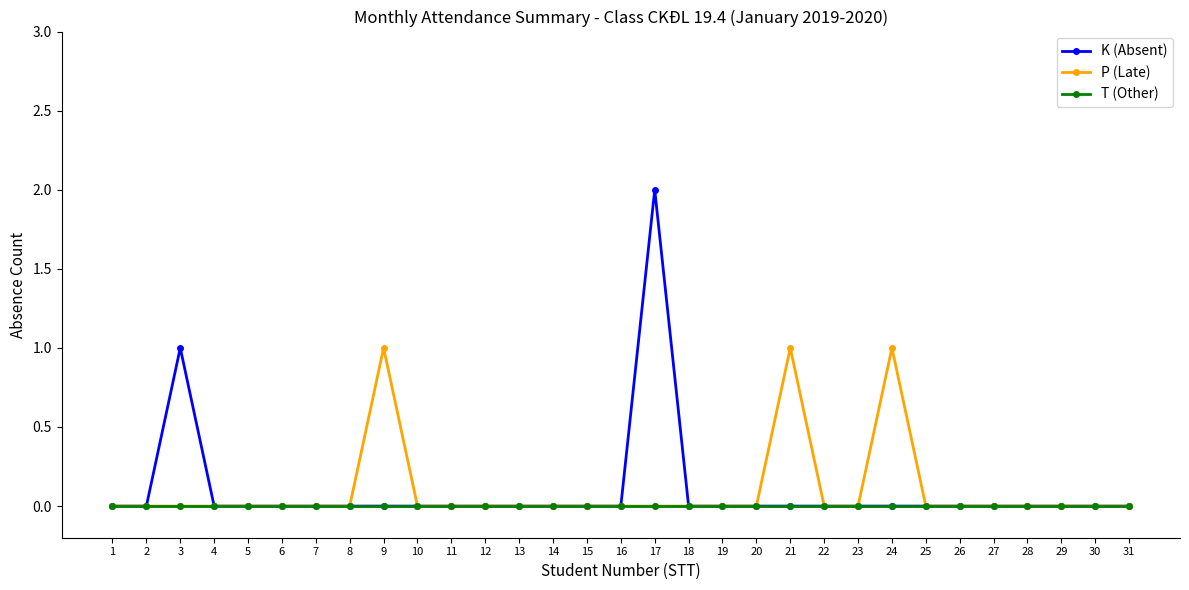

Count the P (Late) values in the range 0 to 1.

31